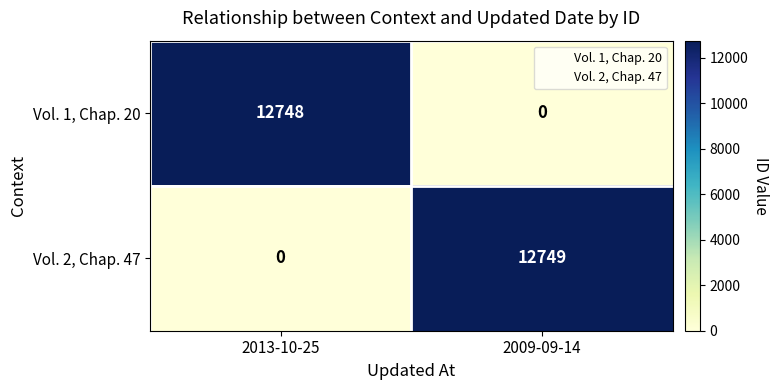

List the series in order of their peak value, highest first.

Vol. 2, Chap. 47, Vol. 1, Chap. 20